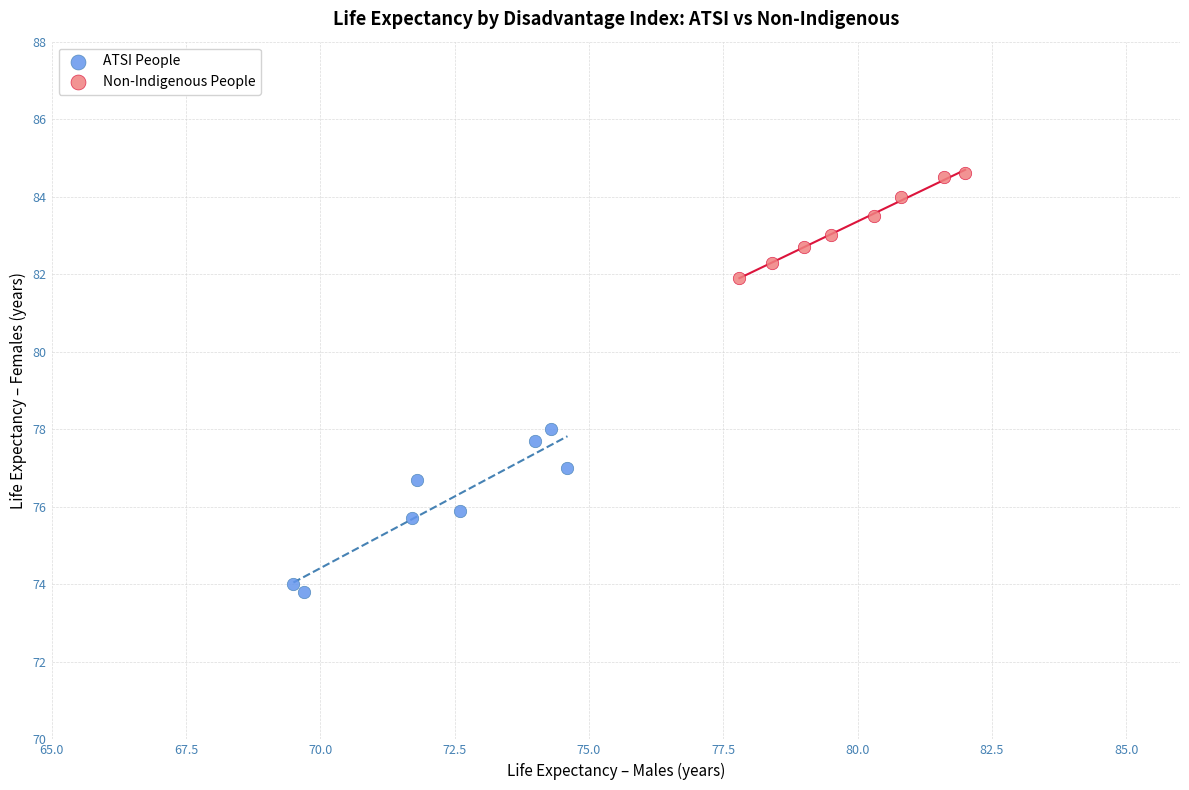

Which series has the widest spread of Y values?

ATSI People